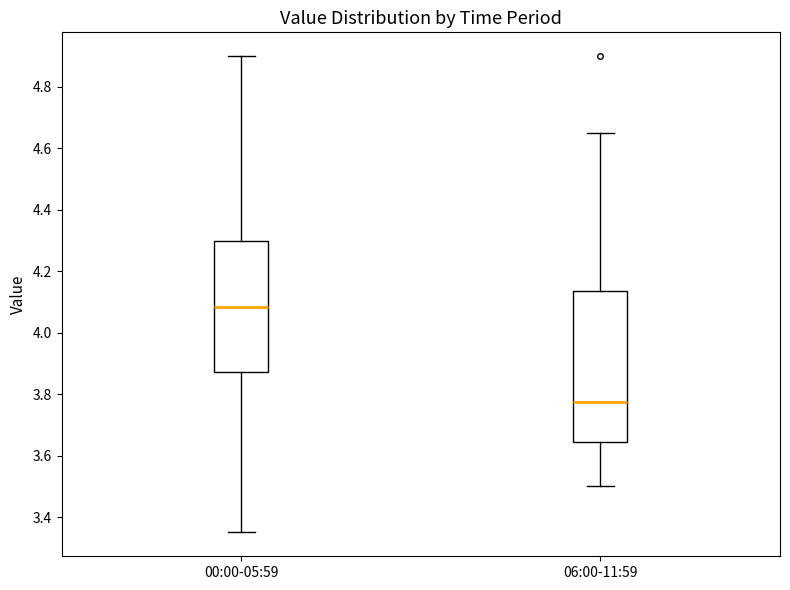

Comparing the boxes themselves (not the whiskers), which one is the tallest?

06:00-11:59